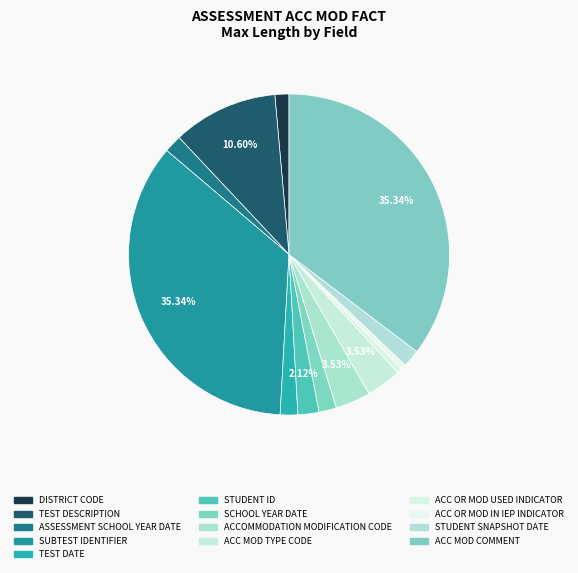

Rank the categories by value from highest to lowest.

SUBTEST IDENTIFIER, ACC MOD COMMENT, TEST DESCRIPTION, ACCOMMODATION MODIFICATION CODE, ACC MOD TYPE CODE, STUDENT ID, ASSESSMENT SCHOOL YEAR DATE, TEST DATE, SCHOOL YEAR DATE, STUDENT SNAPSHOT DATE, DISTRICT CODE, ACC OR MOD USED INDICATOR, ACC OR MOD IN IEP INDICATOR